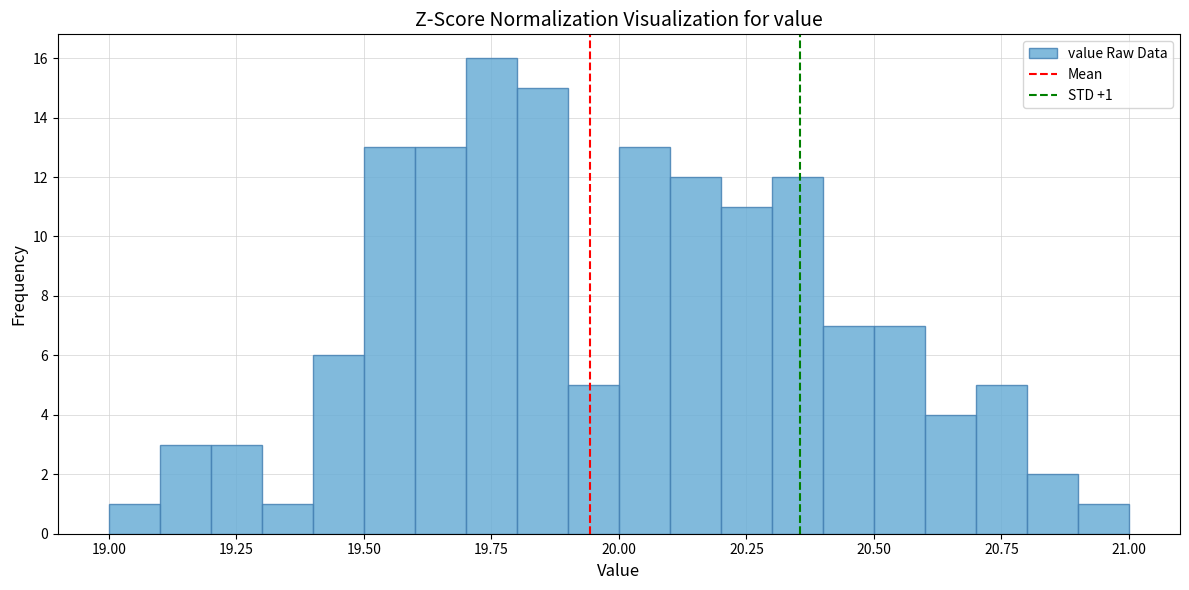

Around what value on the x-axis is the tallest bar? Give the approximate position of its centre, as read against the axis.

19.75